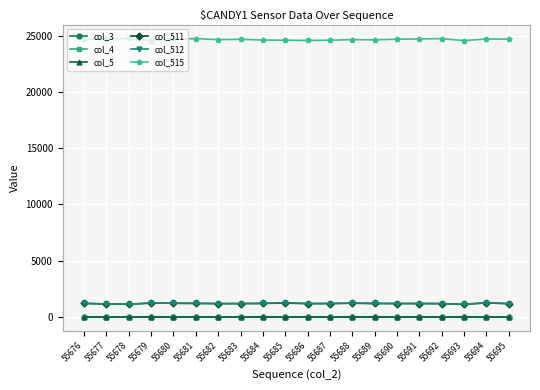

Is this an area chart (filled region under the line)?

No